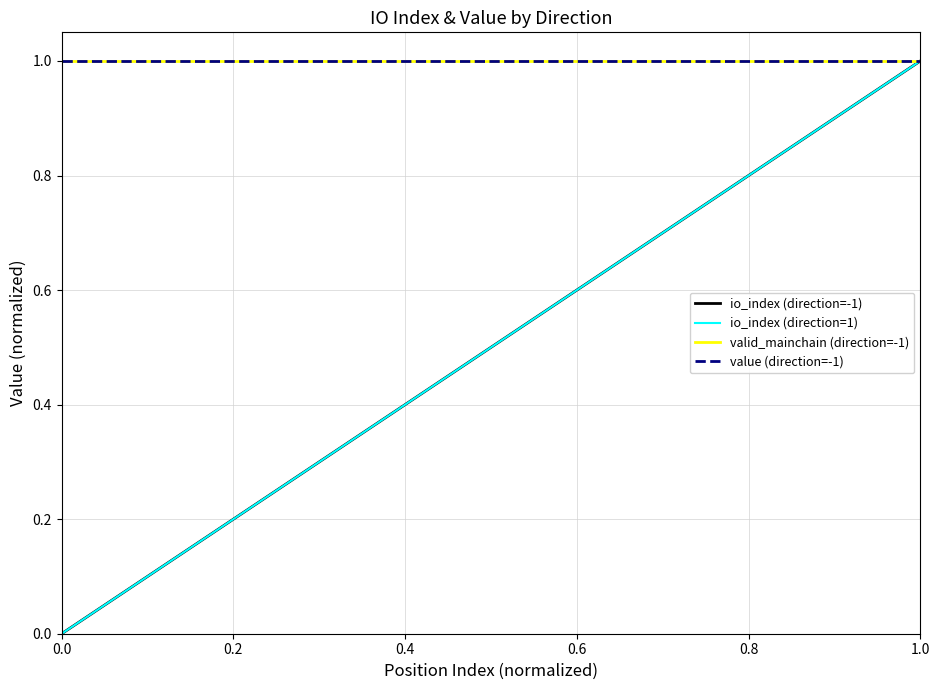

Does the chart have visible grid lines?

Yes